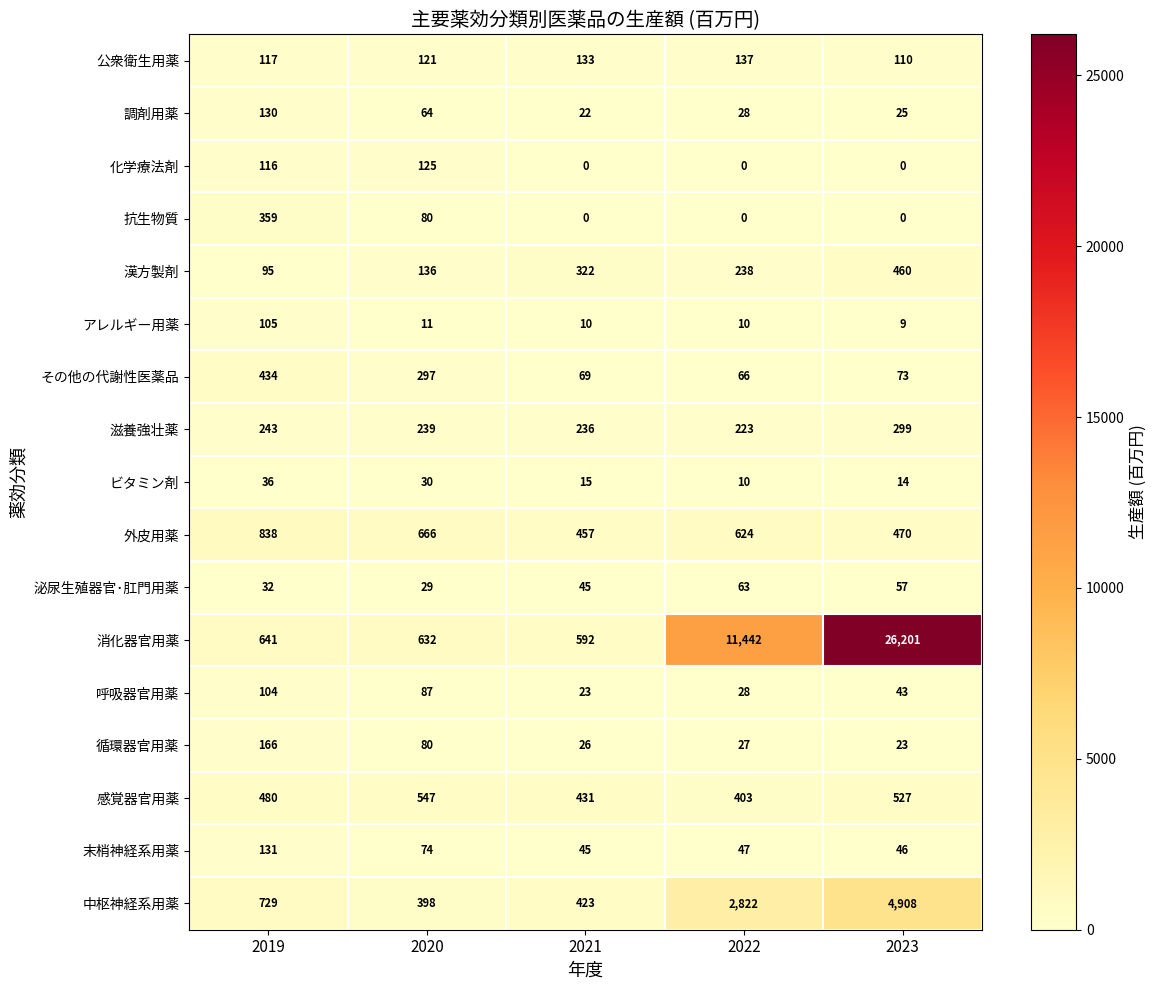

Rank the series by their maximum value, from highest to lowest.

消化器官用薬, 中枢神経系用薬, 外皮用薬, 感覚器官用薬, 漢方製剤, その他の代謝性医薬品, 抗生物質, 滋養強壮薬, 循環器官用薬, 公衆衛生用薬, 末梢神経系用薬, 調剤用薬, 化学療法剤, アレルギー用薬, 呼吸器官用薬, 泌尿生殖器官･肛門用薬, ビタミン剤